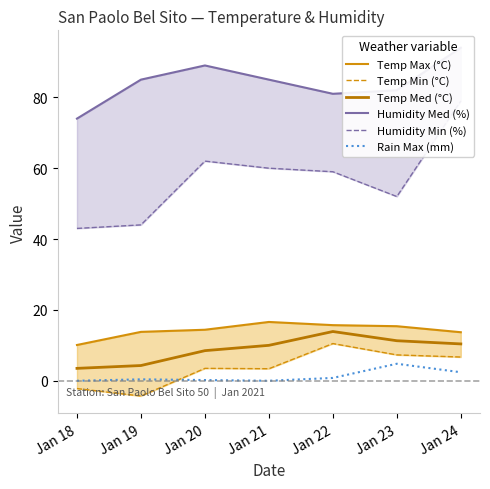

At Jan 18, list the series in order from smallest to largest.

Temp Min (°C), Rain Max (mm), Temp Med (°C), Temp Max (°C), Humidity Min (%), Humidity Med (%)